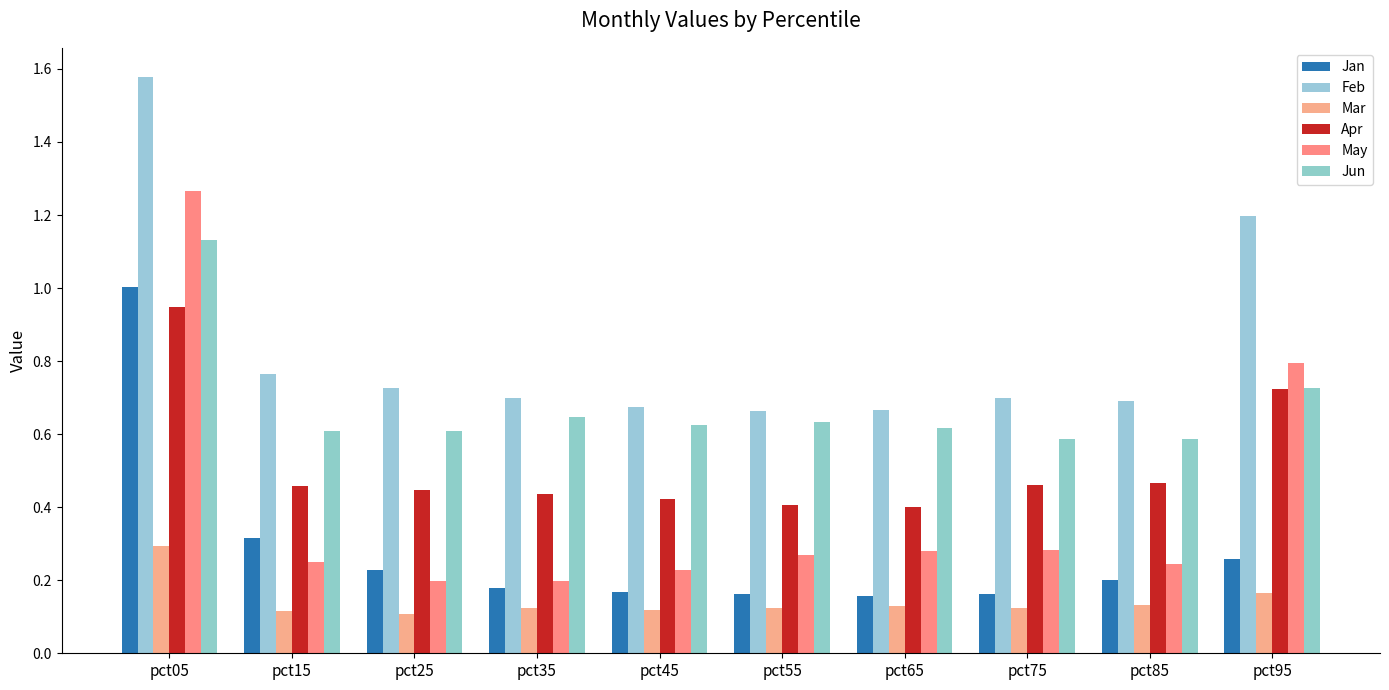

How many series are shown in this chart?

6